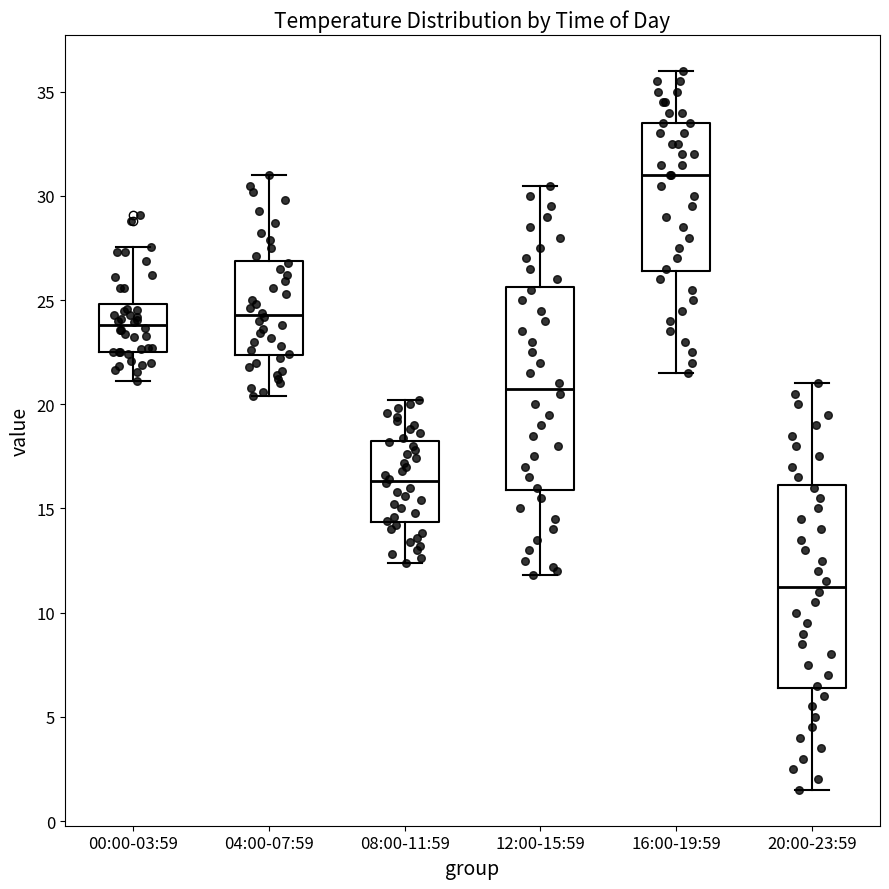

Which box's median line is the highest?

16:00-19:59